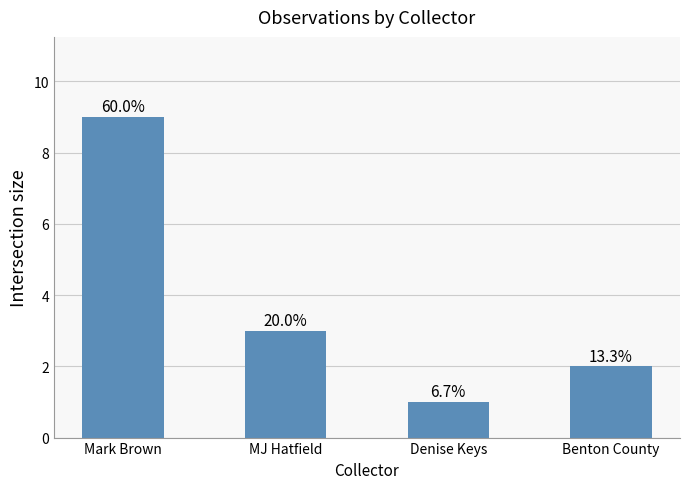

What is the difference between the second highest and minimum values?

2